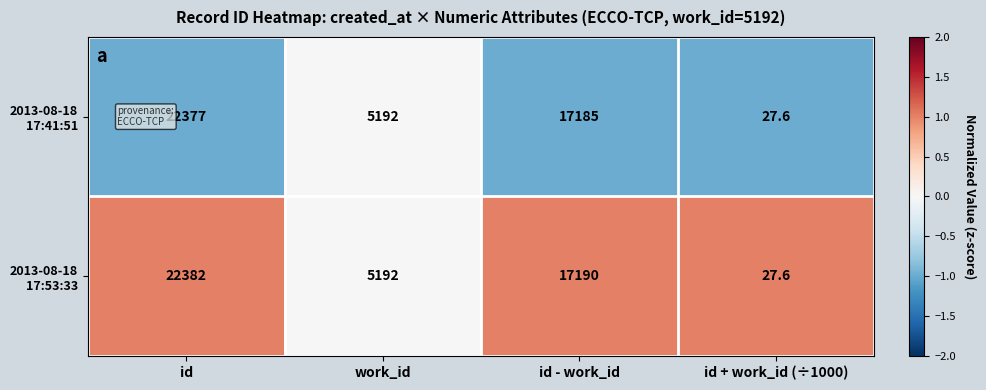

At which category is the sum across all series the highest?

id